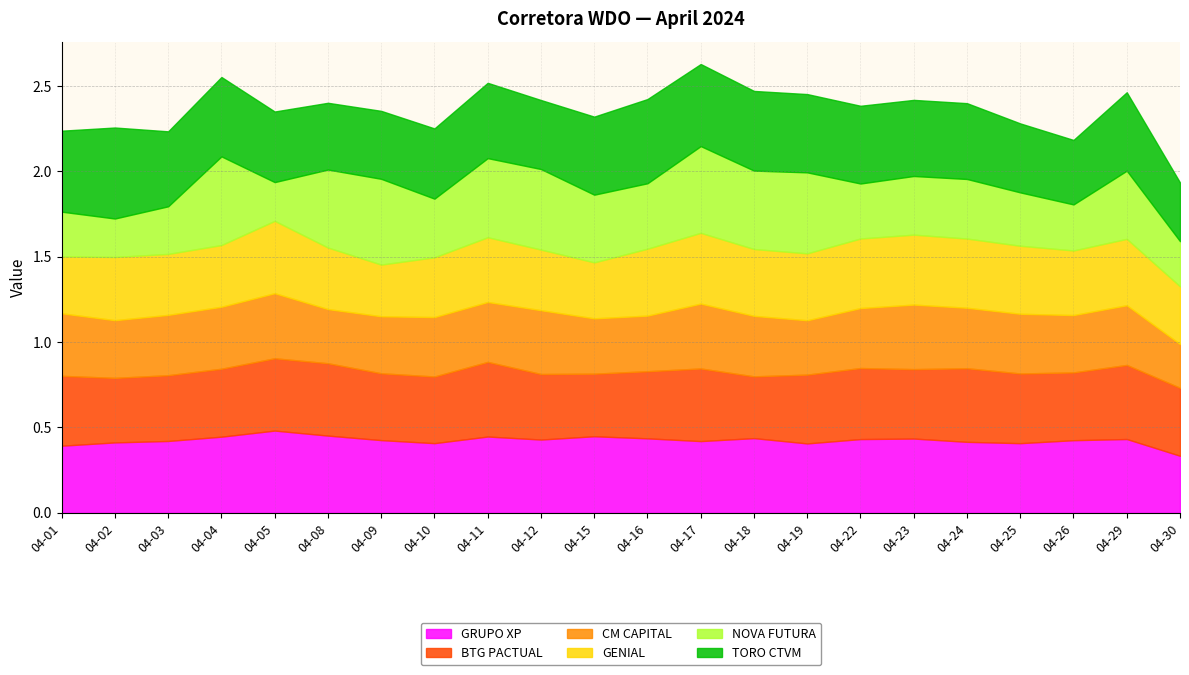

Reading left to right, transcribe all the data shown in this chart.

GRUPO XP: 2024-04-01=0.4	2024-04-02=0.4	2024-04-03=0.4	2024-04-04=0.4	2024-04-05=0.5	2024-04-08=0.5	2024-04-09=0.4	2024-04-10=0.4	2024-04-11=0.4	2024-04-12=0.4	2024-04-15=0.4	2024-04-16=0.4	2024-04-17=0.4	2024-04-18=0.4	2024-04-19=0.4	2024-04-22=0.4	2024-04-23=0.4	2024-04-24=0.4	2024-04-25=0.4	2024-04-26=0.4	2024-04-29=0.4	2024-04-30=0.3
BTG PACTUAL: 2024-04-01=0.4	2024-04-02=0.4	2024-04-03=0.4	2024-04-04=0.4	2024-04-05=0.4	2024-04-08=0.4	2024-04-09=0.4	2024-04-10=0.4	2024-04-11=0.4	2024-04-12=0.4	2024-04-15=0.4	2024-04-16=0.4	2024-04-17=0.4	2024-04-18=0.4	2024-04-19=0.4	2024-04-22=0.4	2024-04-23=0.4	2024-04-24=0.4	2024-04-25=0.4	2024-04-26=0.4	2024-04-29=0.4	2024-04-30=0.4
CM CAPITAL: 2024-04-01=0.4	2024-04-02=0.3	2024-04-03=0.4	2024-04-04=0.4	2024-04-05=0.4	2024-04-08=0.3	2024-04-09=0.3	2024-04-10=0.3	2024-04-11=0.4	2024-04-12=0.4	2024-04-15=0.3	2024-04-16=0.3	2024-04-17=0.4	2024-04-18=0.4	2024-04-19=0.3	2024-04-22=0.4	2024-04-23=0.4	2024-04-24=0.4	2024-04-25=0.3	2024-04-26=0.3	2024-04-29=0.3	2024-04-30=0.3
GENIAL: 2024-04-01=0.3	2024-04-02=0.4	2024-04-03=0.4	2024-04-04=0.4	2024-04-05=0.4	2024-04-08=0.4	2024-04-09=0.3	2024-04-10=0.3	2024-04-11=0.4	2024-04-12=0.4	2024-04-15=0.3	2024-04-16=0.4	2024-04-17=0.4	2024-04-18=0.4	2024-04-19=0.4	2024-04-22=0.4	2024-04-23=0.4	2024-04-24=0.4	2024-04-25=0.4	2024-04-26=0.4	2024-04-29=0.4	2024-04-30=0.3
NOVA FUTURA: 2024-04-01=0.3	2024-04-02=0.2	2024-04-03=0.3	2024-04-04=0.5	2024-04-05=0.2	2024-04-08=0.5	2024-04-09=0.5	2024-04-10=0.3	2024-04-11=0.5	2024-04-12=0.5	2024-04-15=0.4	2024-04-16=0.4	2024-04-17=0.5	2024-04-18=0.5	2024-04-19=0.5	2024-04-22=0.3	2024-04-23=0.3	2024-04-24=0.3	2024-04-25=0.3	2024-04-26=0.3	2024-04-29=0.4	2024-04-30=0.3
TORO CTVM: 2024-04-01=0.5	2024-04-02=0.5	2024-04-03=0.4	2024-04-04=0.5	2024-04-05=0.4	2024-04-08=0.4	2024-04-09=0.4	2024-04-10=0.4	2024-04-11=0.4	2024-04-12=0.4	2024-04-15=0.5	2024-04-16=0.5	2024-04-17=0.5	2024-04-18=0.5	2024-04-19=0.5	2024-04-22=0.5	2024-04-23=0.4	2024-04-24=0.4	2024-04-25=0.4	2024-04-26=0.4	2024-04-29=0.5	2024-04-30=0.3